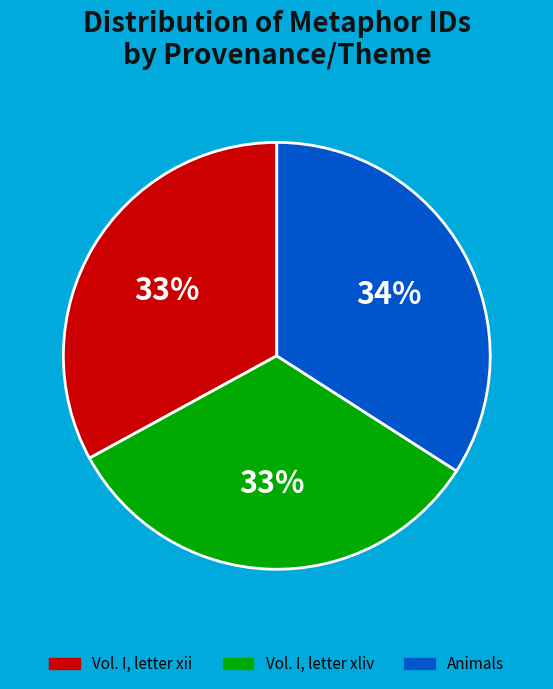

True or false: Vol. I, letter xliv accounts for 19% of the total.

False